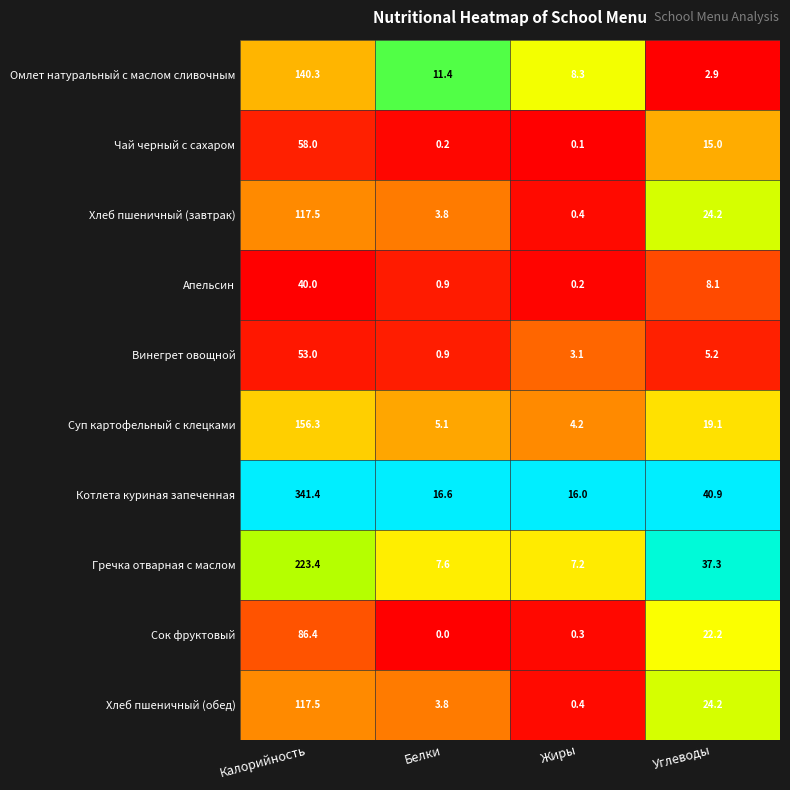

List the labels in order of Хлеб пшеничный (обед) value, smallest first.

Жиры, Белки, Углеводы, Калорийность